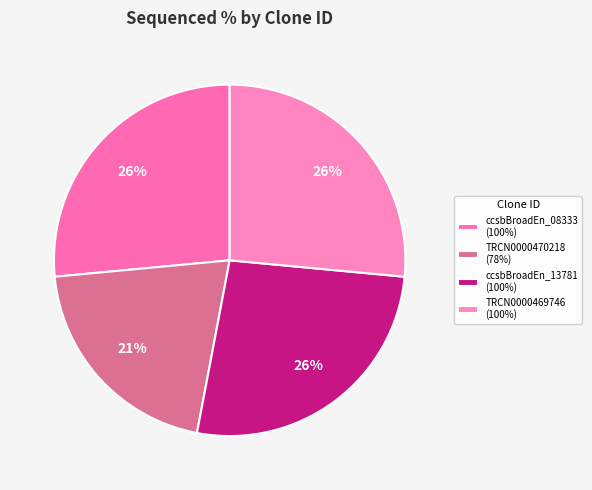

Count the number of slices in the pie.

4